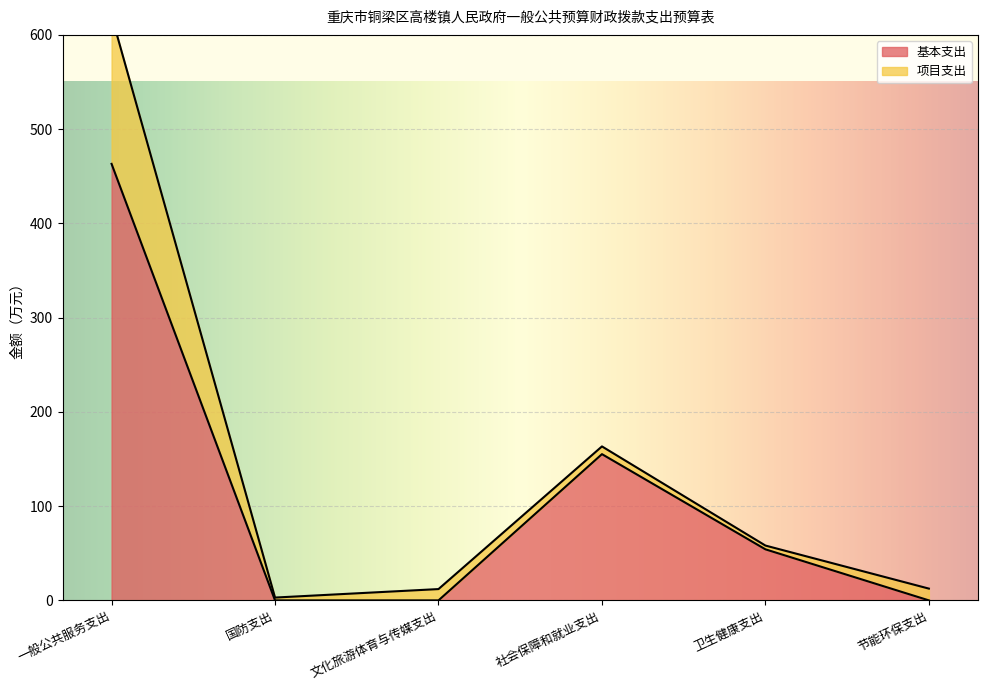

Reading left to right, what are all the values shown in this chart?

463.1	0.0	0.0	155.2	54.2	0.0